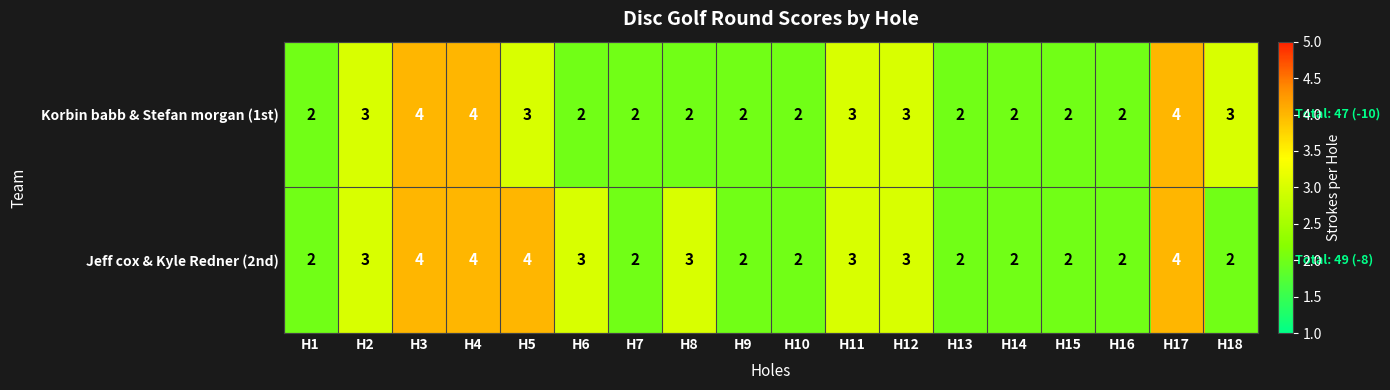

Between H8 and H15, which series saw the biggest shift?

Jeff cox & Kyle Redner (2nd)